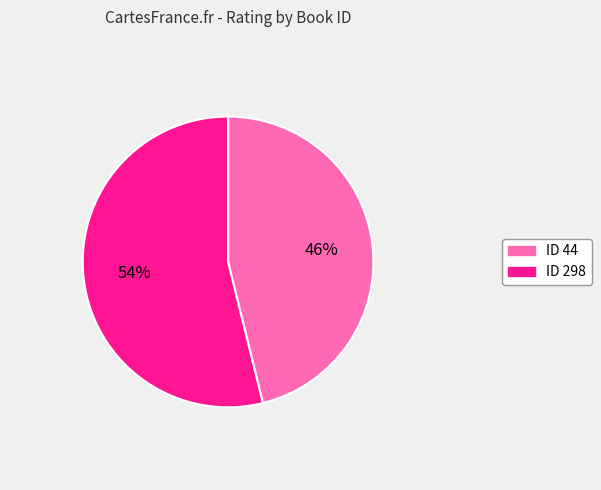

Approximately how many times larger is the value at ID 44 compared to ID 298?

0.9